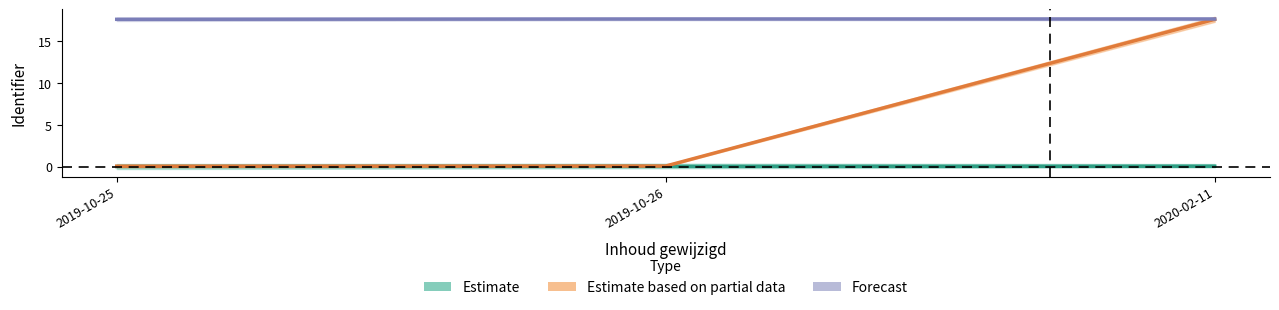

The Estimate based on partial data series shows 0.1 at 2019-10-25. True or false?

False